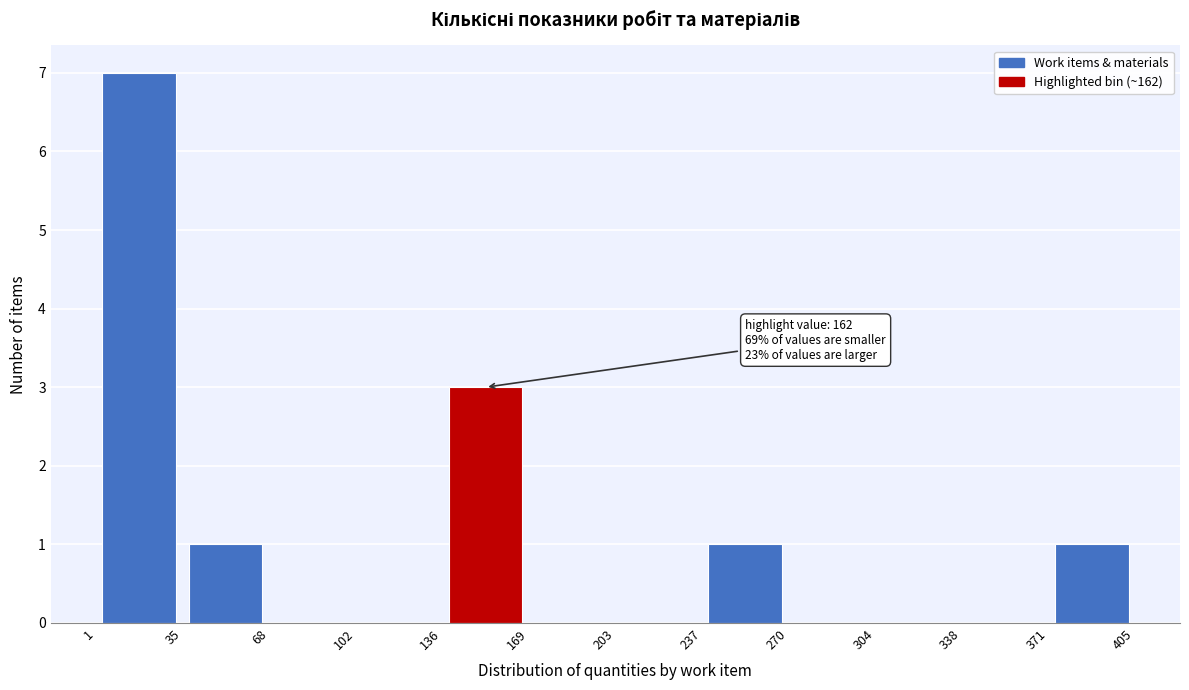

Over which range of the x-axis is the bar tallest?

1 to 35